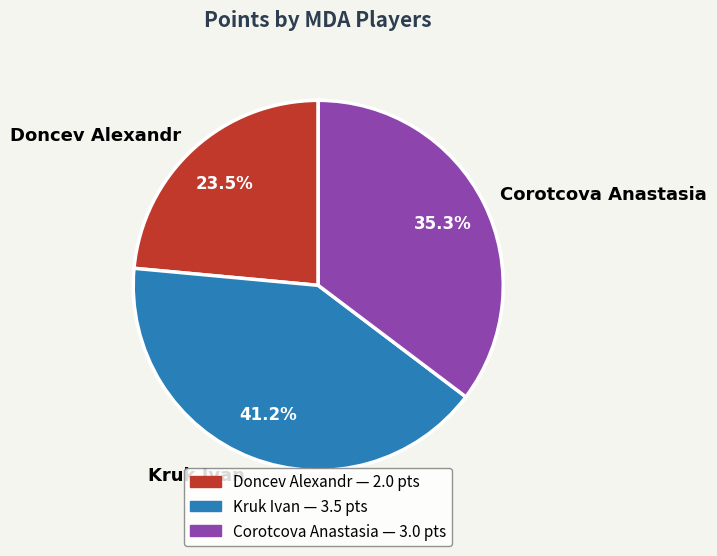

Which slice is the smallest?

Doncev Alexandr